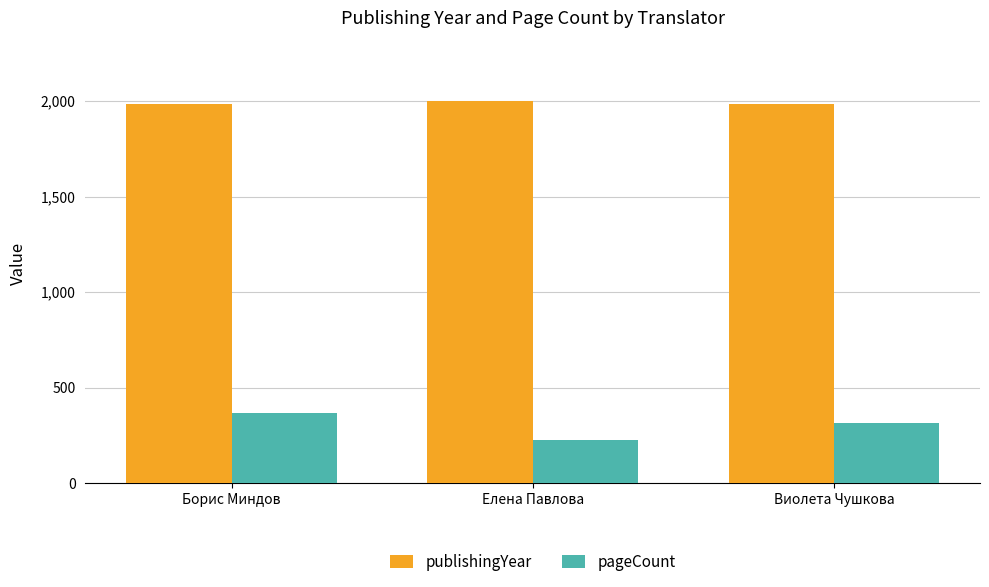

At how many categories does at least one series exceed 1804?

3